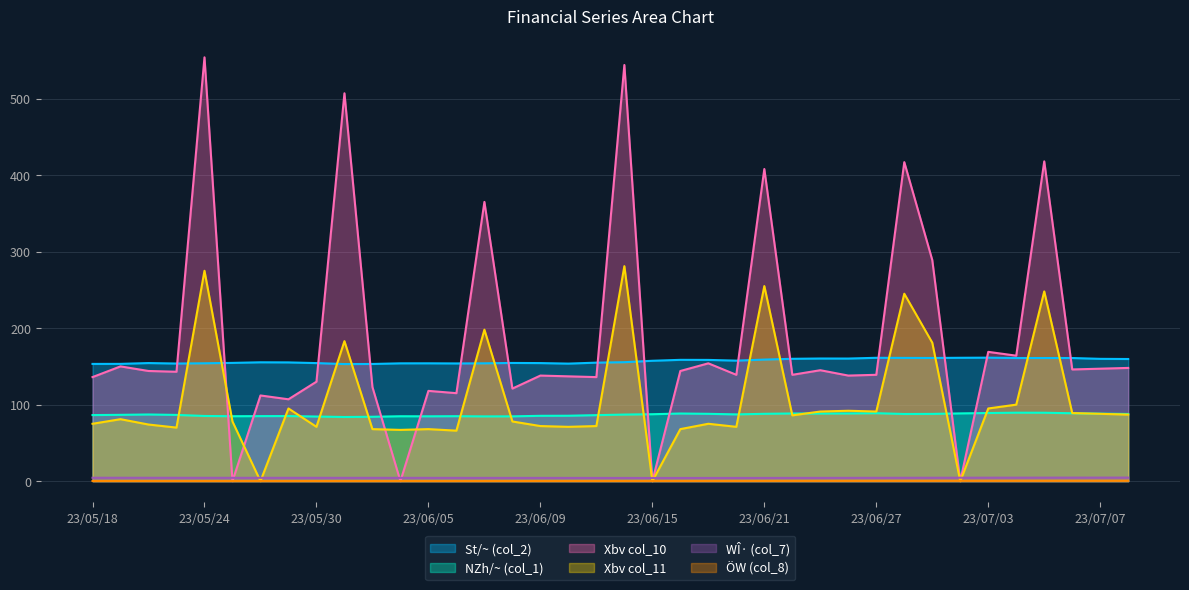

Does the chart display data point markers on the line(s)?

No